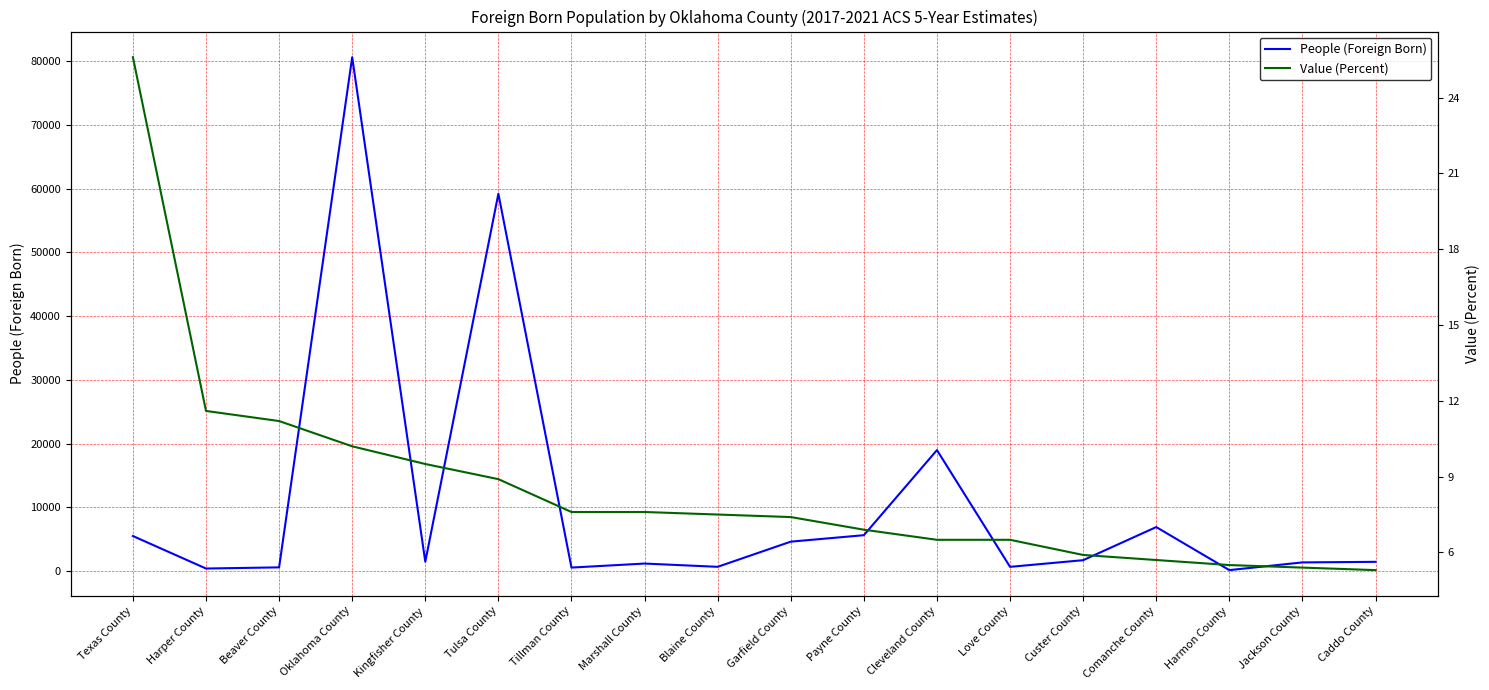

Does the chart have visible grid lines?

Yes